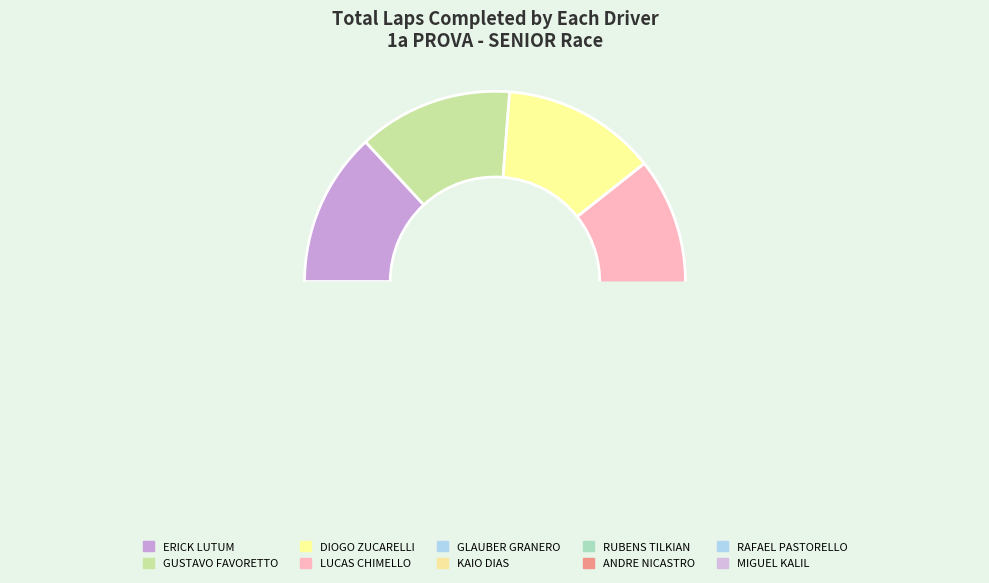

What percentage is the GLAUBER GRANERO slice, to the nearest percent?

13%